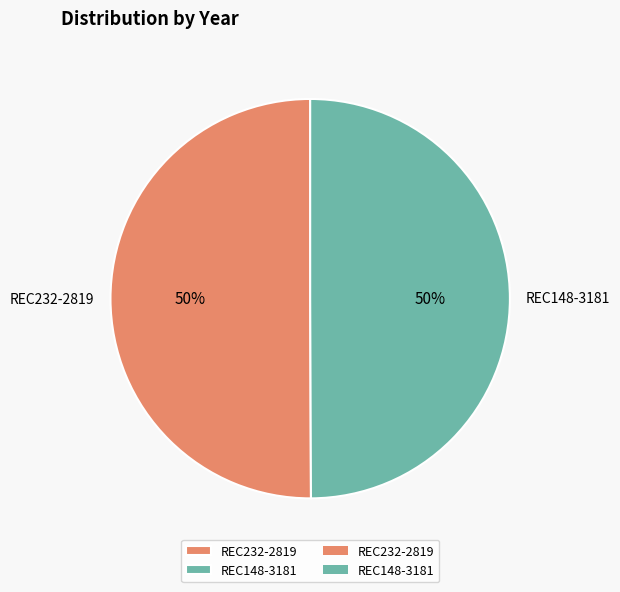

To the nearest percent, what portion does REC232-2819 represent?

50%